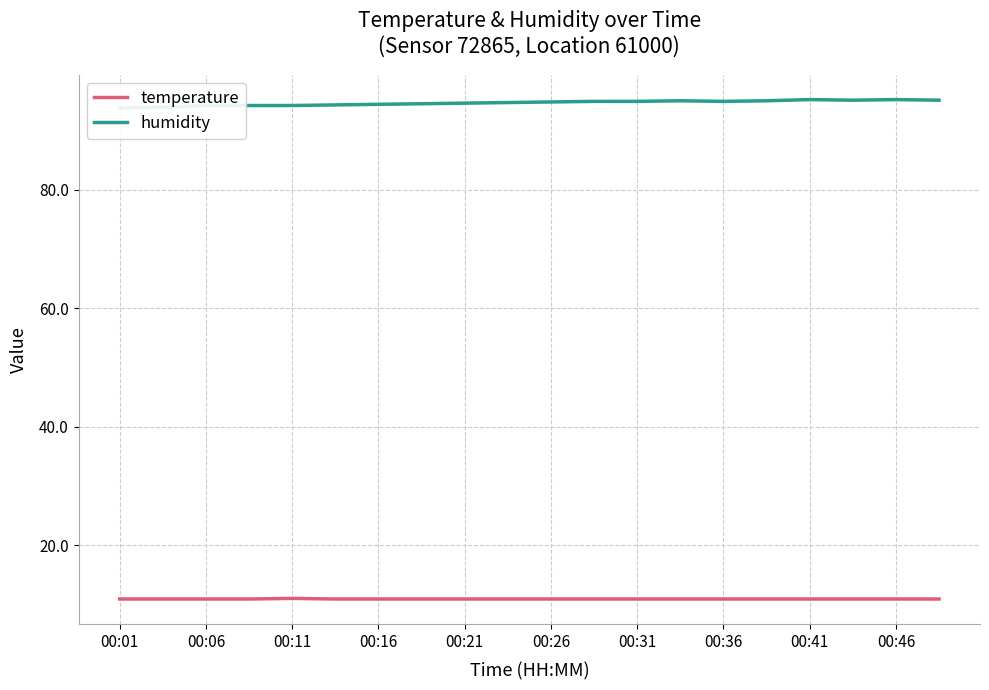

True or false: humidity and temperature cross at least once.

False